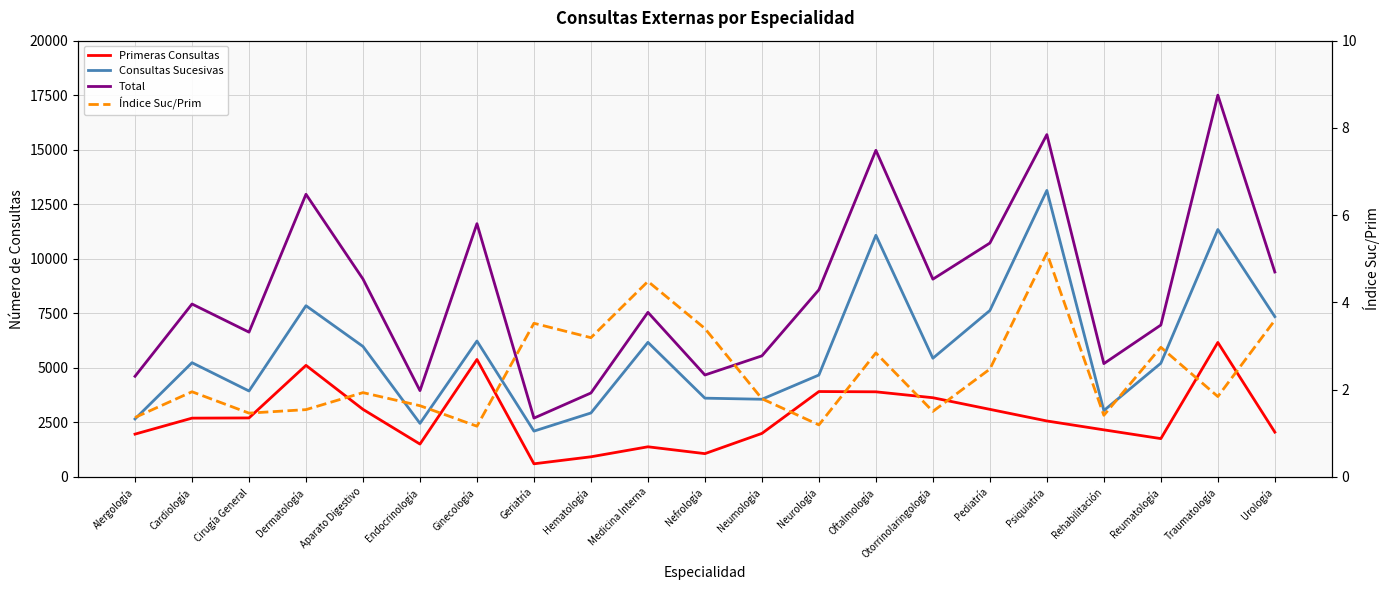

What is the sum of all Consultas Sucesivas values?

121537.0